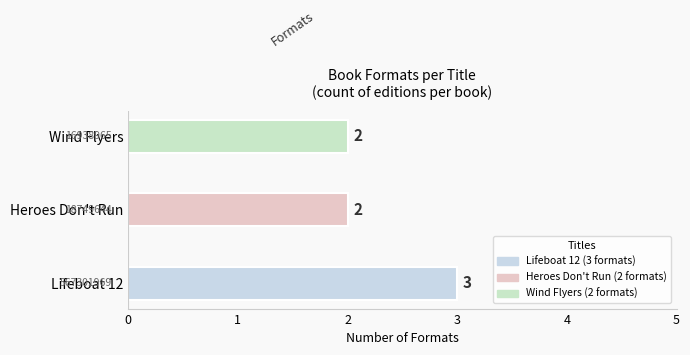

Where is the data nearest to the value 2?

Heroes Don't Run